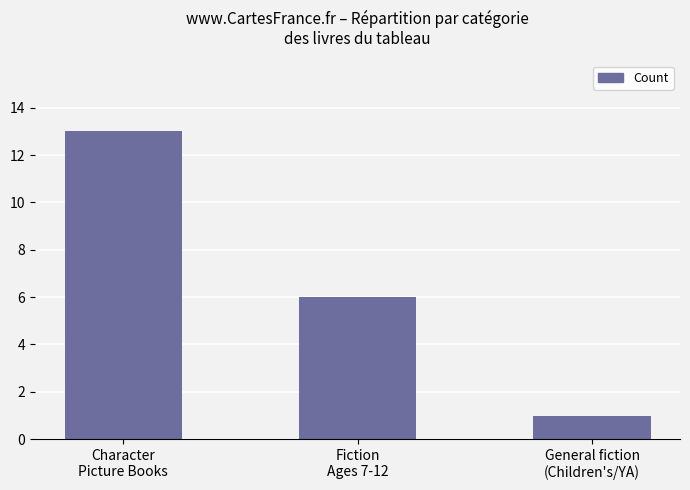

Rank the categories by value from highest to lowest.

Character
Picture Books, Fiction
Ages 7-12, General fiction
(Children's/YA)